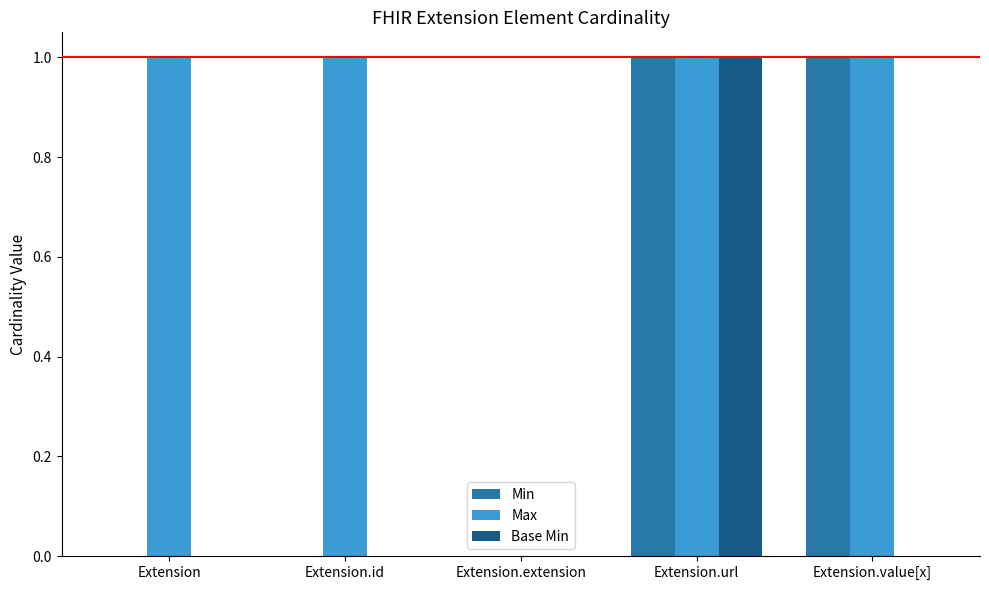

How many data points does each series have?

5